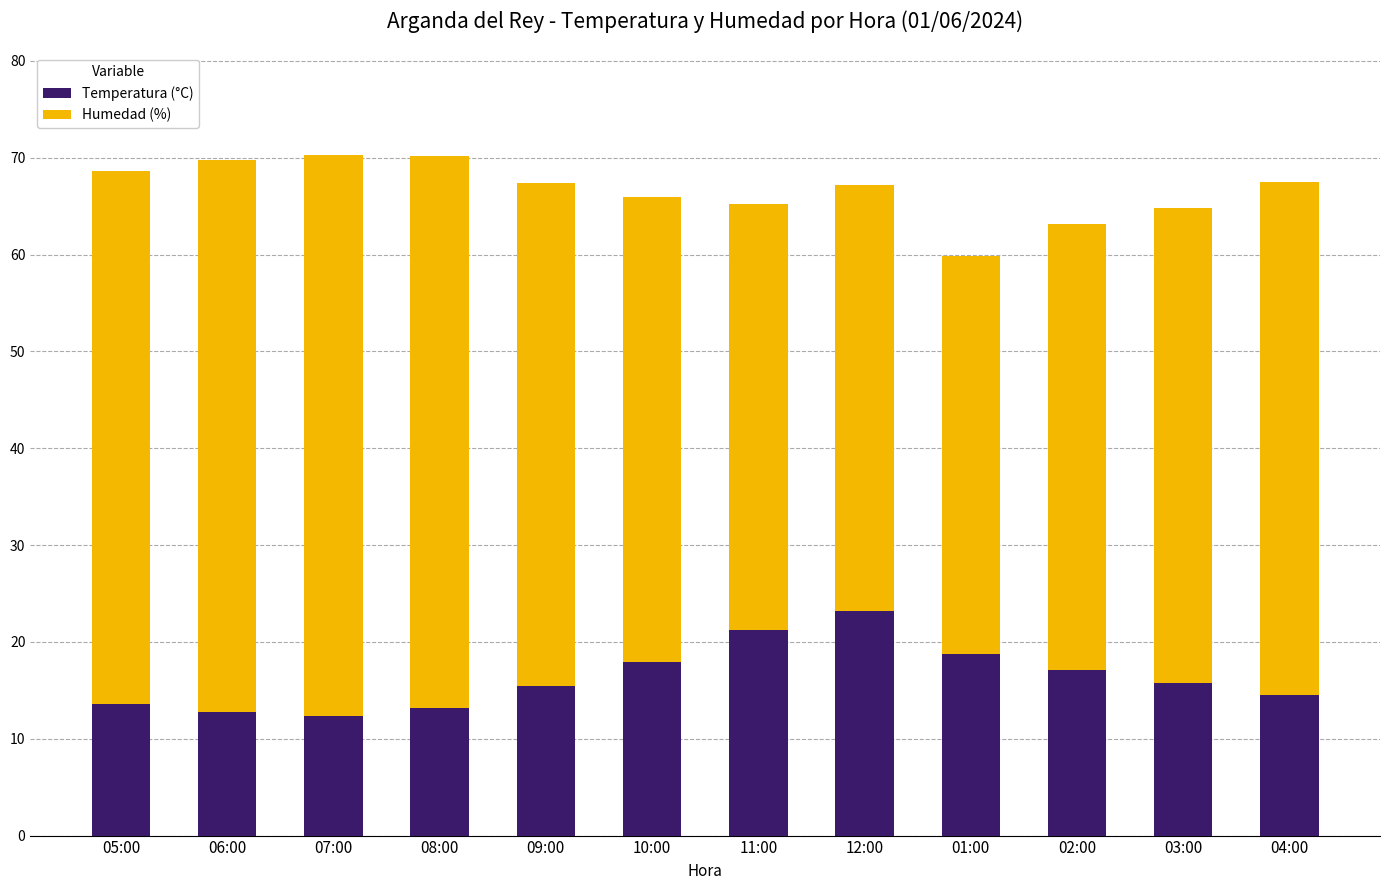

What is the total value across all series at 08:00?

70.2